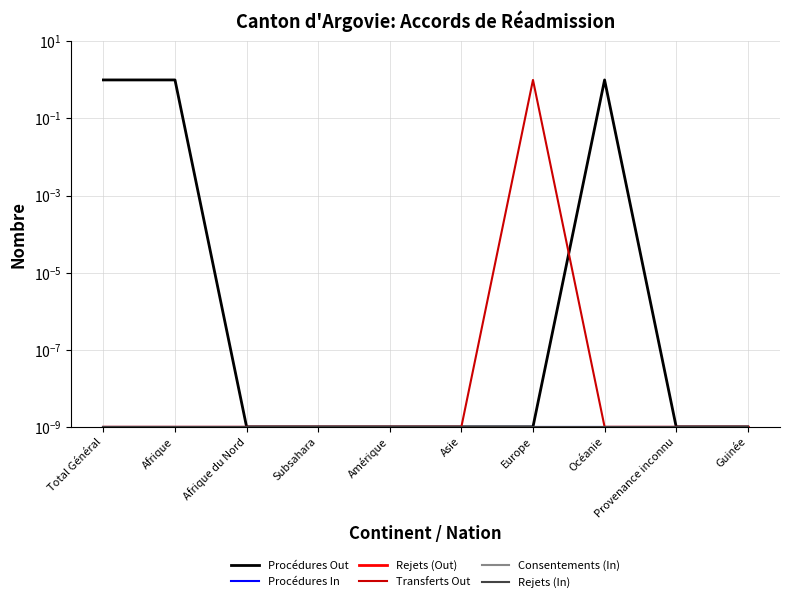

Rank the series by their maximum value, from lowest to highest.

Procédures In, Rejets (Out), Consentements (In), Rejets (In), Procédures Out, Transferts Out